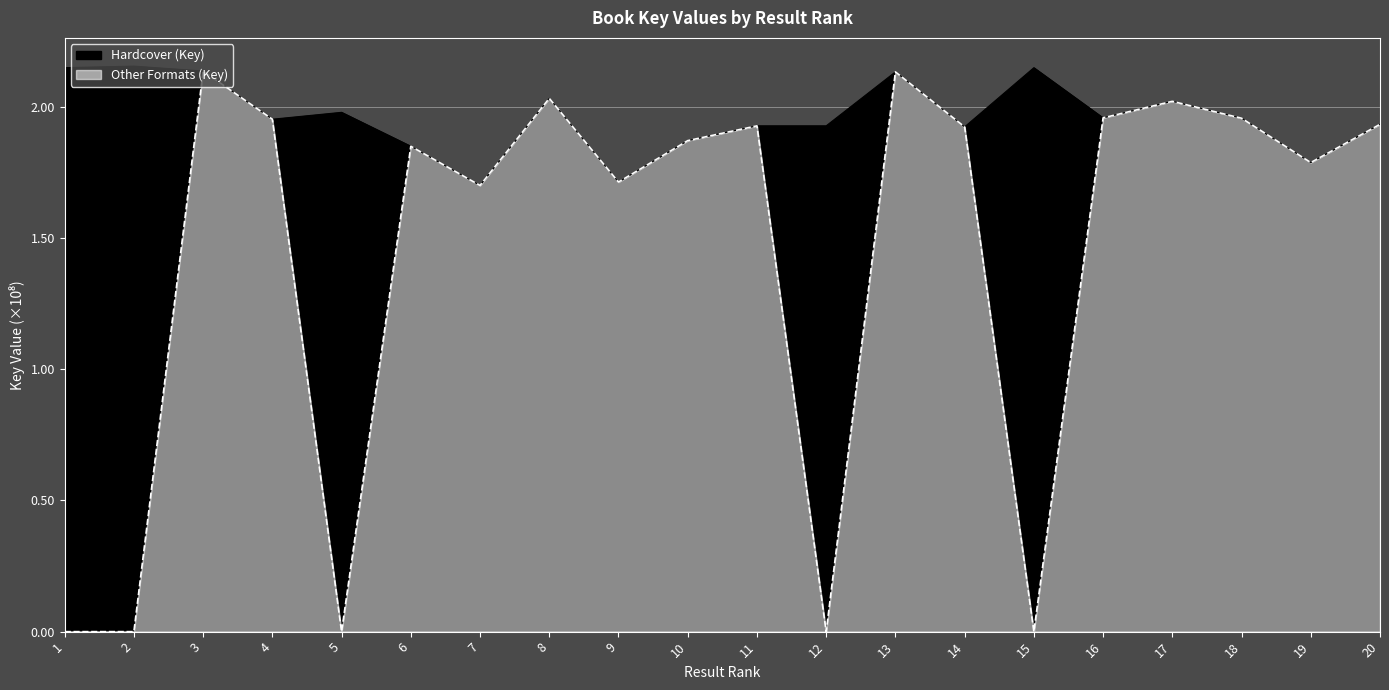

What are all the series names shown in the legend?

Hardcover, Other Formats